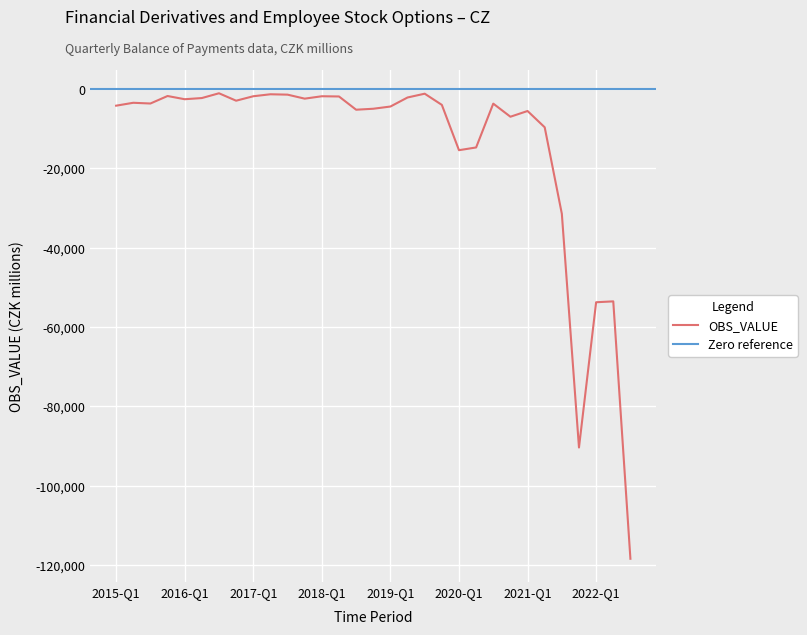

Reading left to right, extract all data points from this chart.

-4193	-3463	-3647	-1756	-2566	-2270	-1066	-2939	-1816	-1318	-1413	-2421	-1817	-1872	-5212	-4966	-4409	-2129	-1172	-3991	-15416	-14726	-3677	-6980	-5536	-9642	-31445	-90372	-53751	-53529	-118420